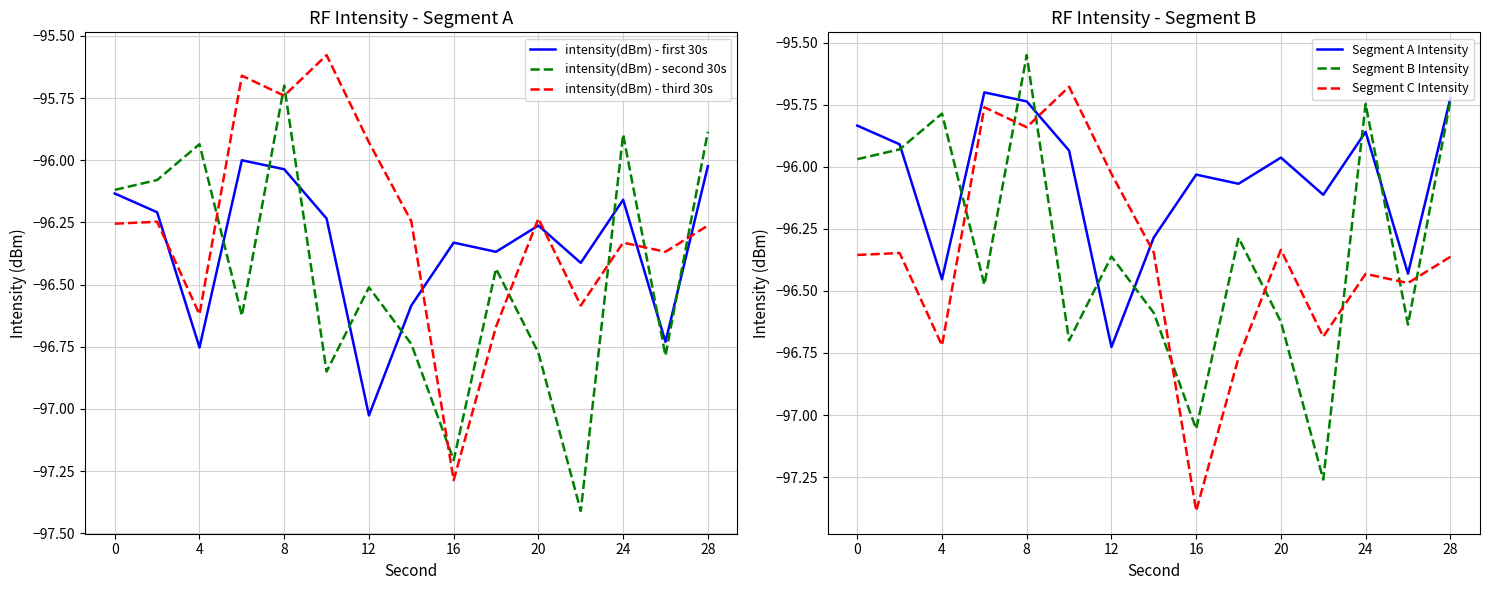

Where is the first local minimum for Segment A Intensity?

4